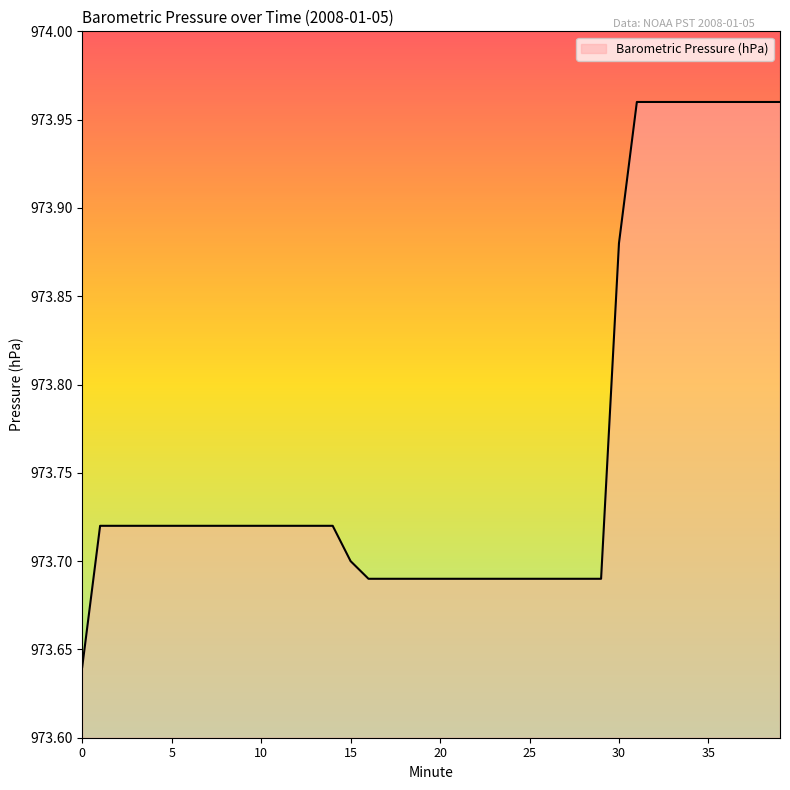

What is the difference between the maximum and minimum values?

0.3